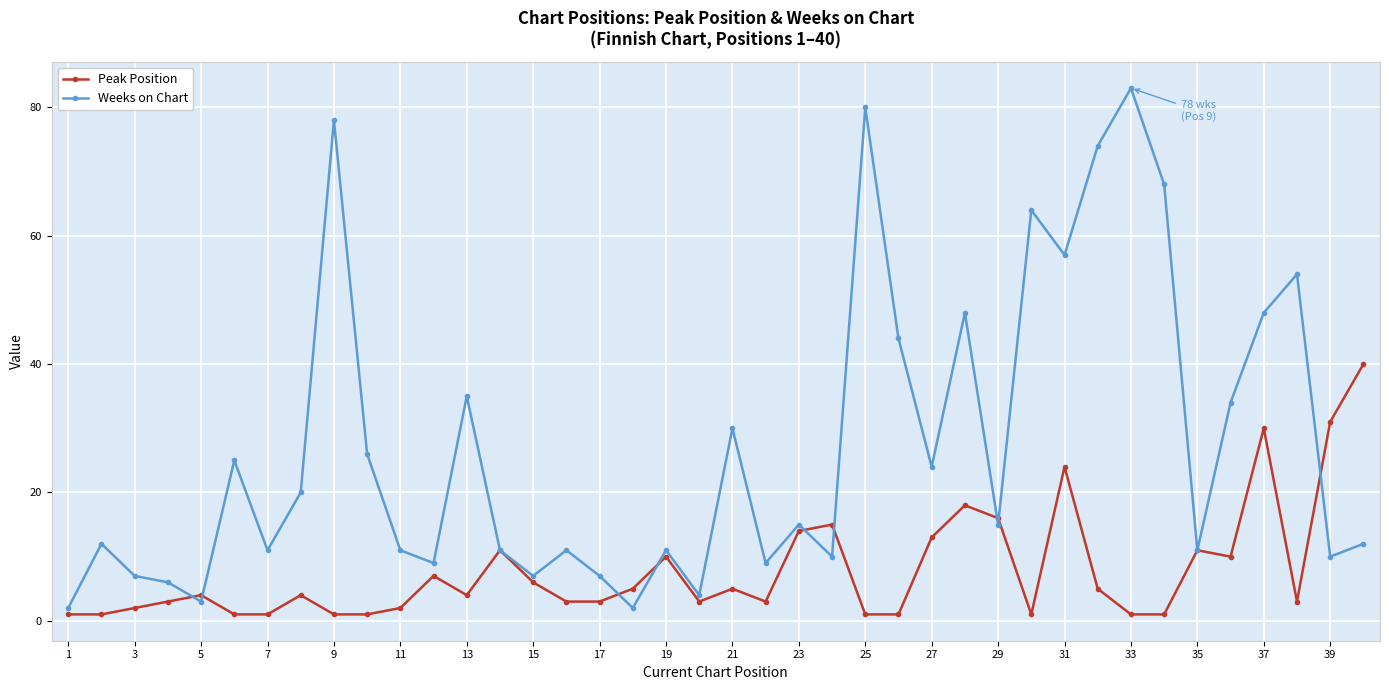

How many interior local peaks does the Weeks on Chart series have?

13